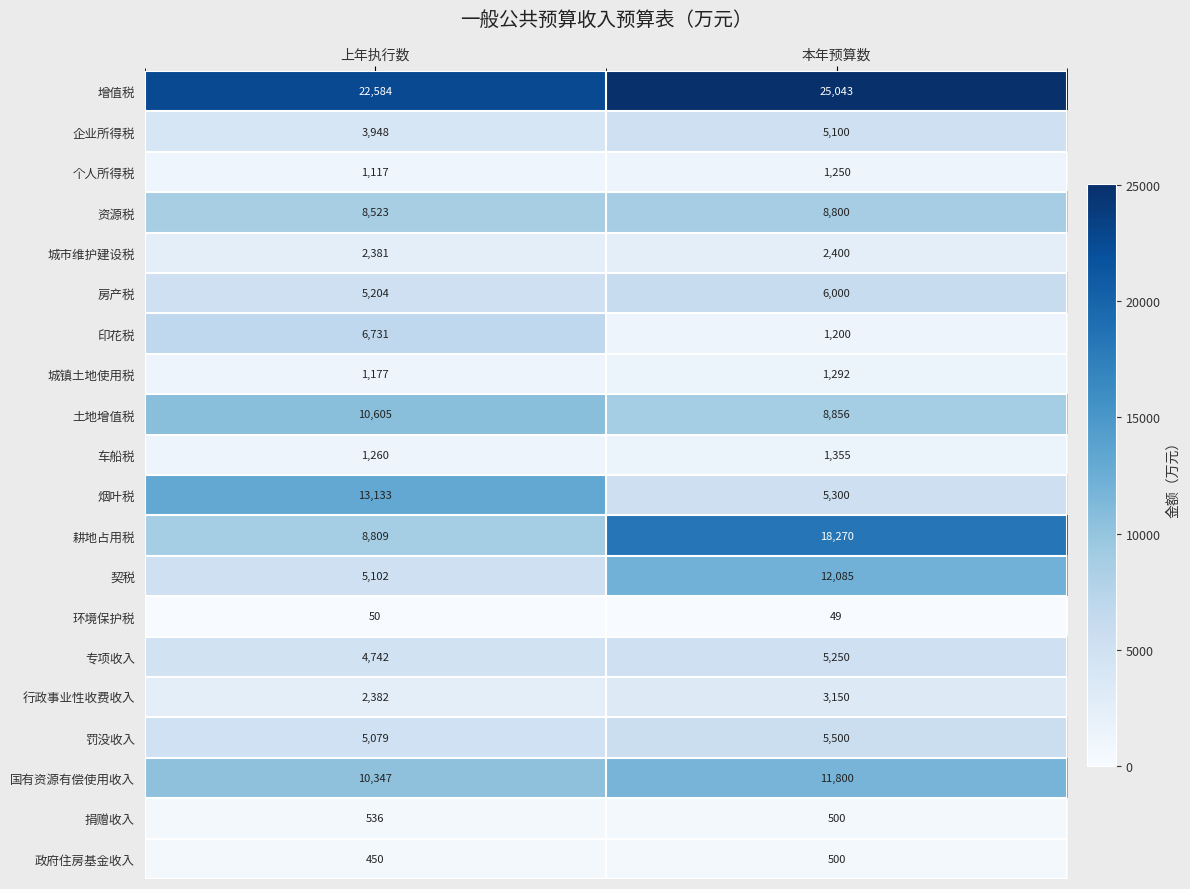

What is the average value of the 行政事业性收费收入 series?

2766